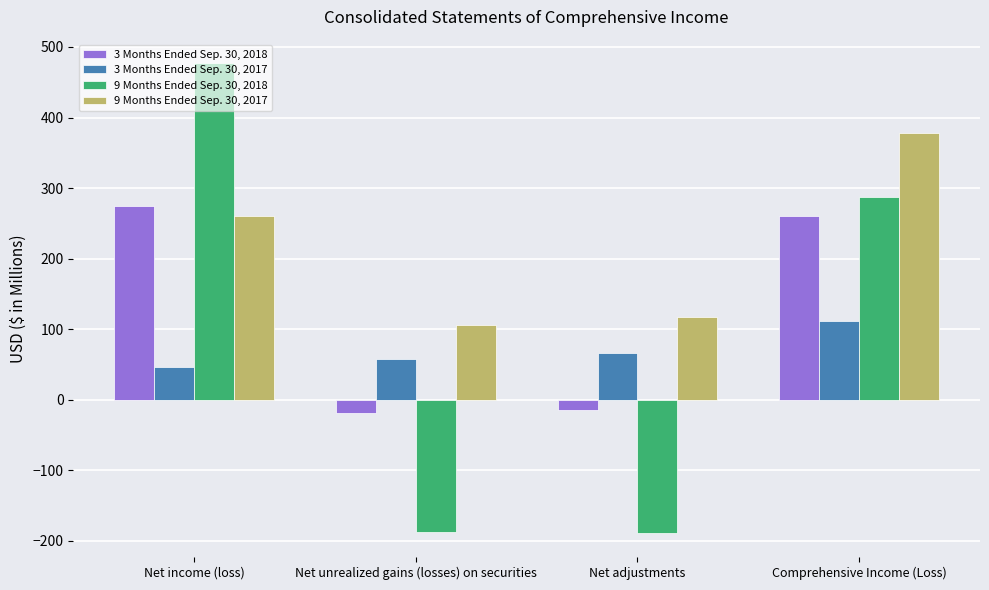

At which label does 9 Months Ended Sep. 30, 2018 reach its peak?

Net income (loss)